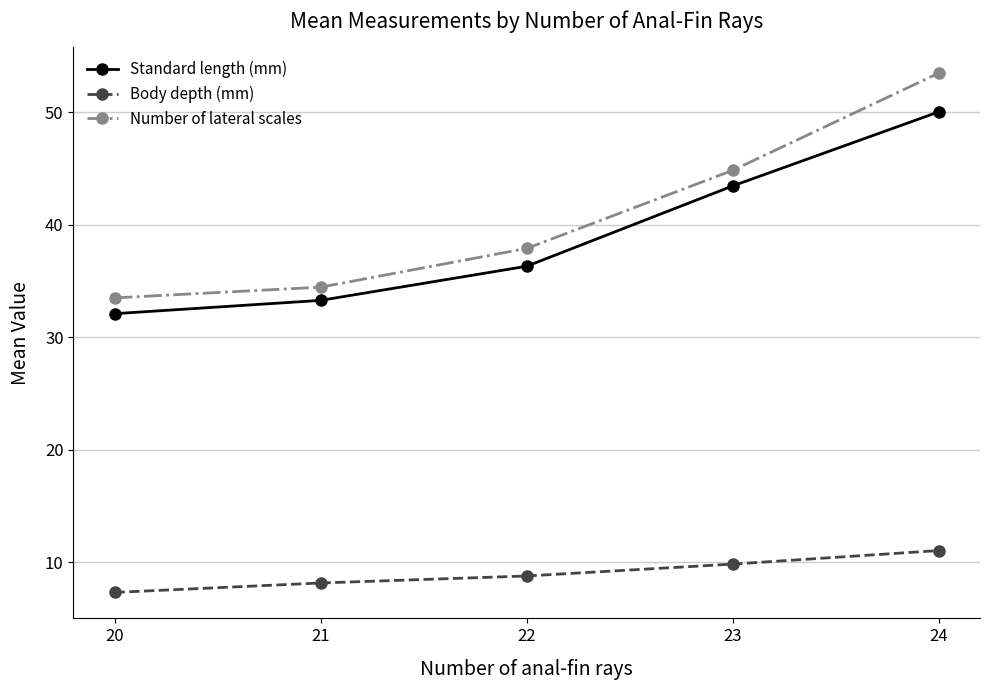

At which label does Standard length (mm) reach its peak?

24